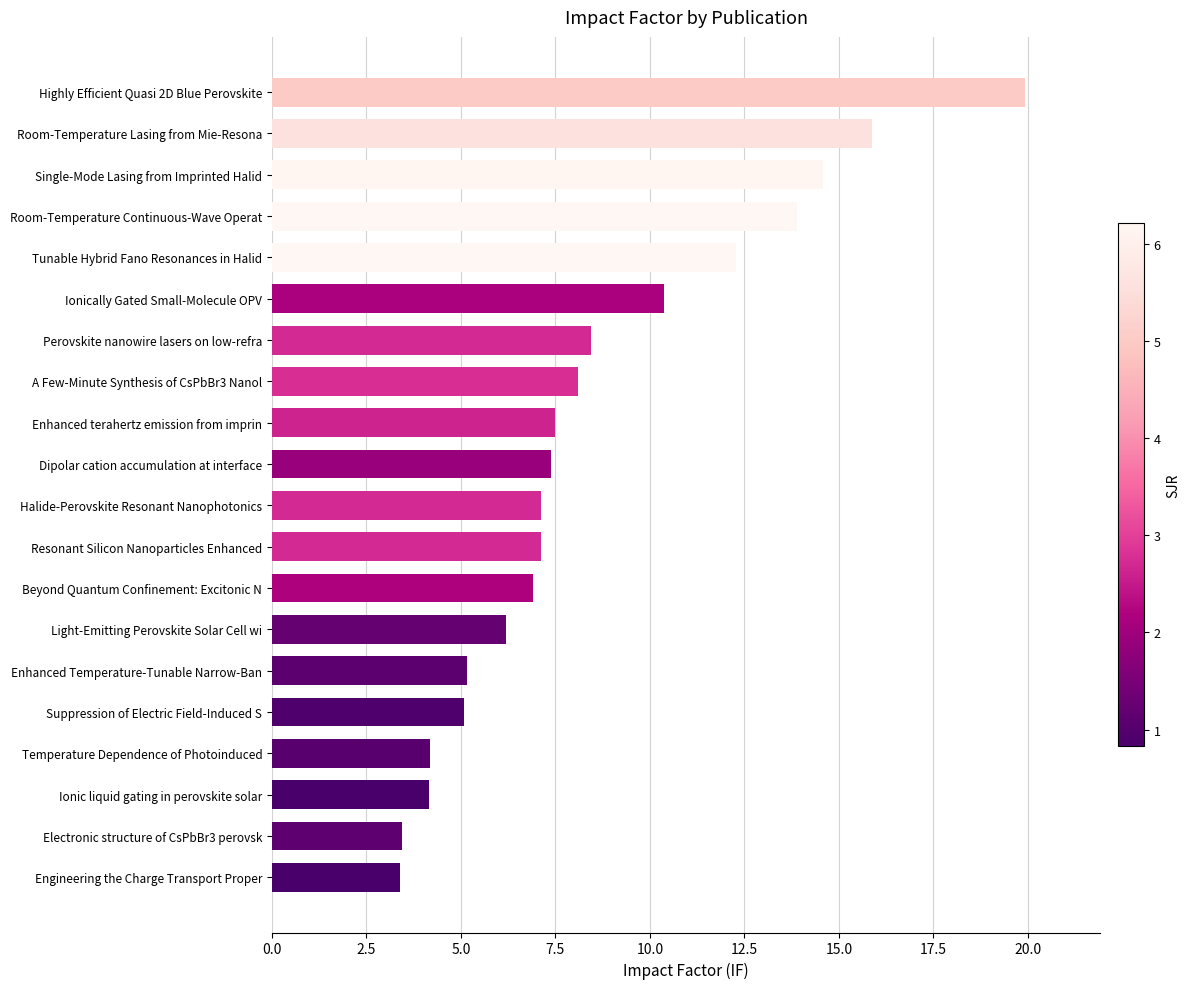

The chart shows a value of 7.1 at Halide-Perovskite Resonant Nanophotonics. True or false?

True